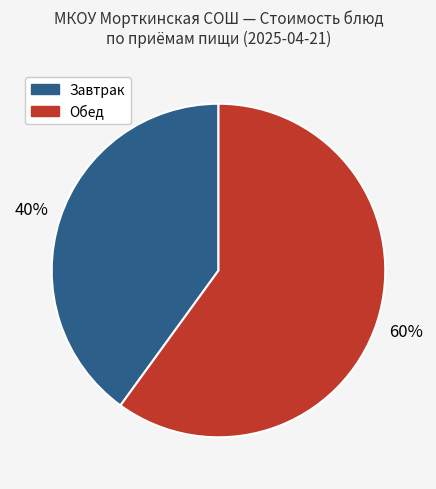

To the nearest percent, what is the difference between the largest and smallest slice percentages?

20%